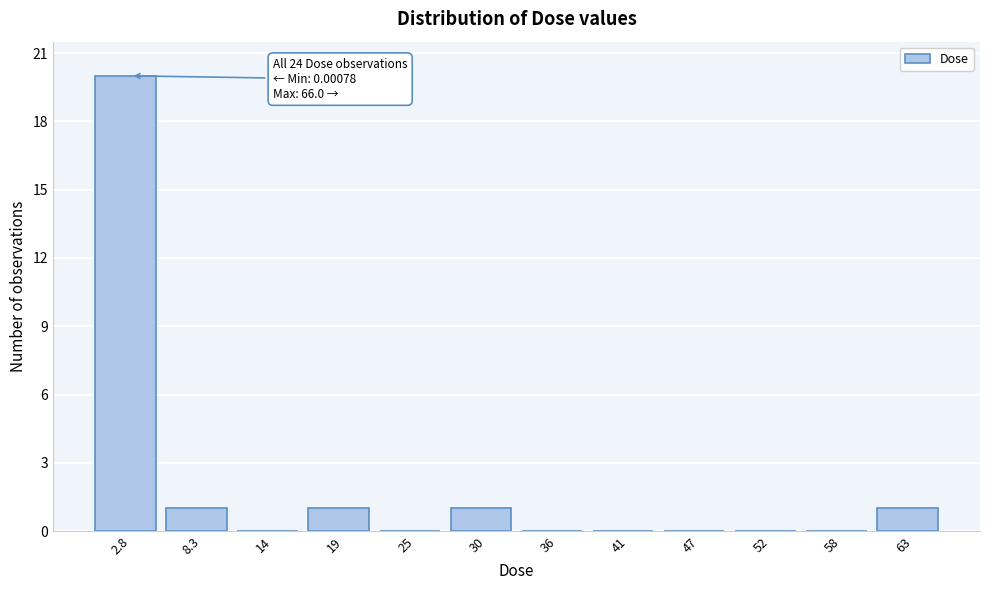

Which range on the x-axis has the tallest bar?

0 to 6